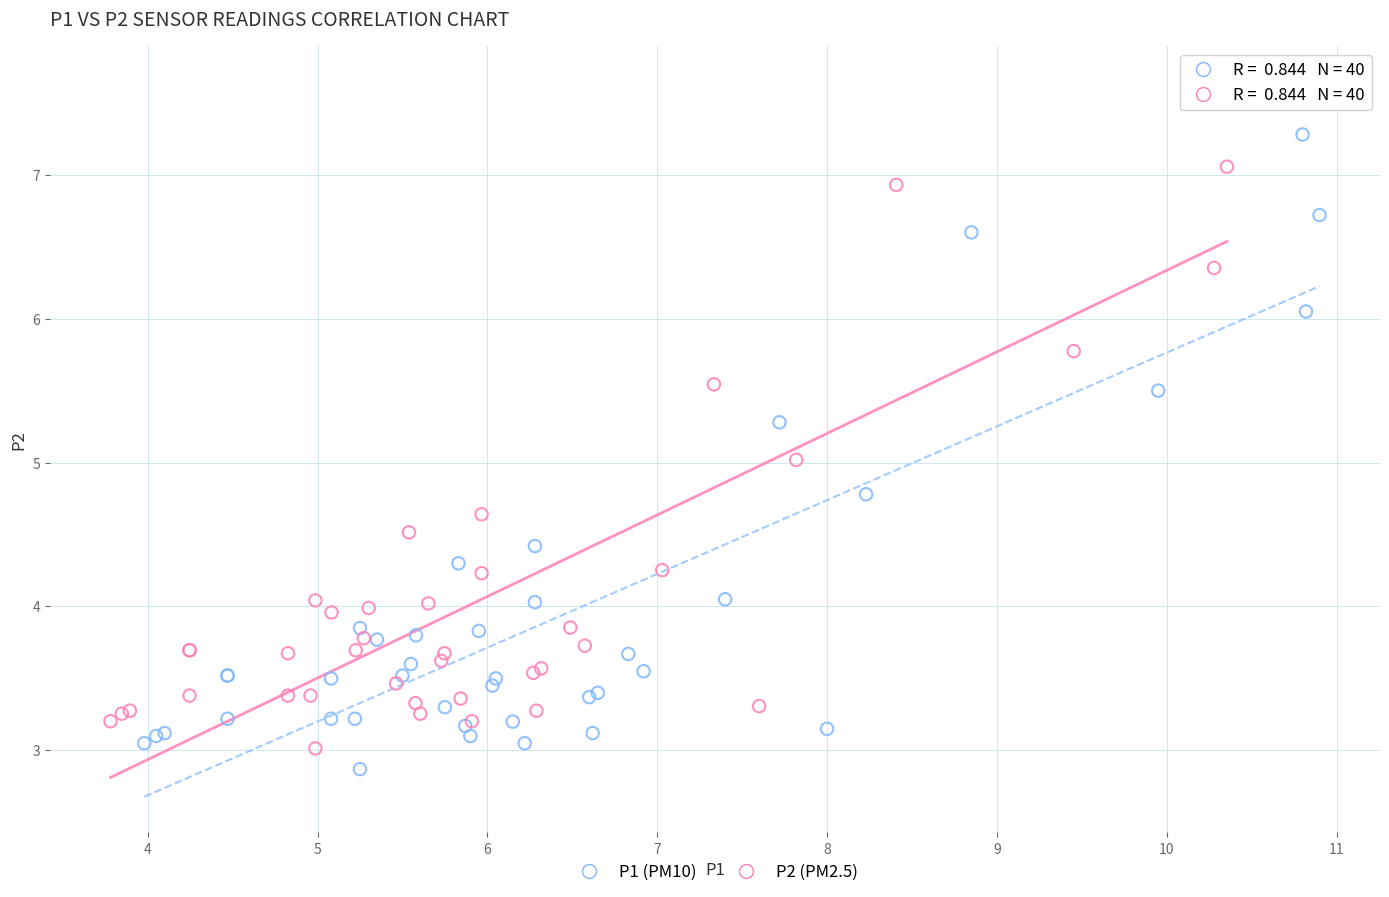

Which series has the widest spread of Y values?

P2 (PM2.5)